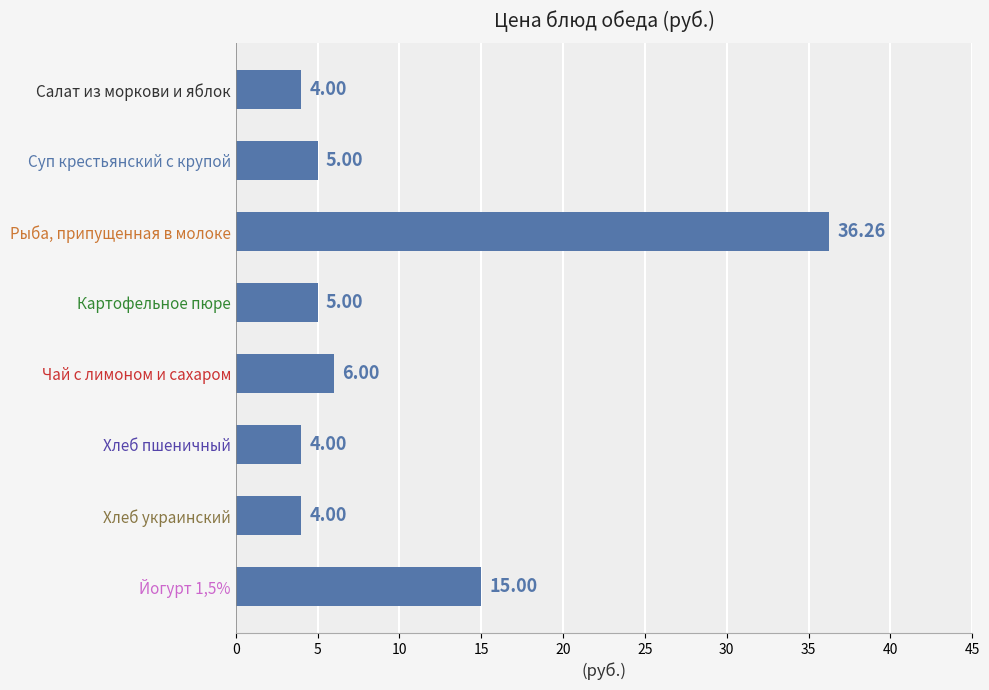

What is the change in value from Суп крестьянский с крупой to Рыба, припущенная в молоке?

+31.3